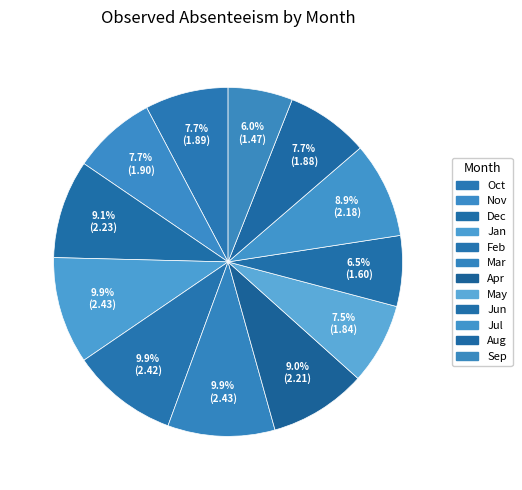

Rank the categories by value from lowest to highest.

Sep, Jun, May, Aug, Oct, Nov, Jul, Apr, Dec, Feb, Jan, Mar